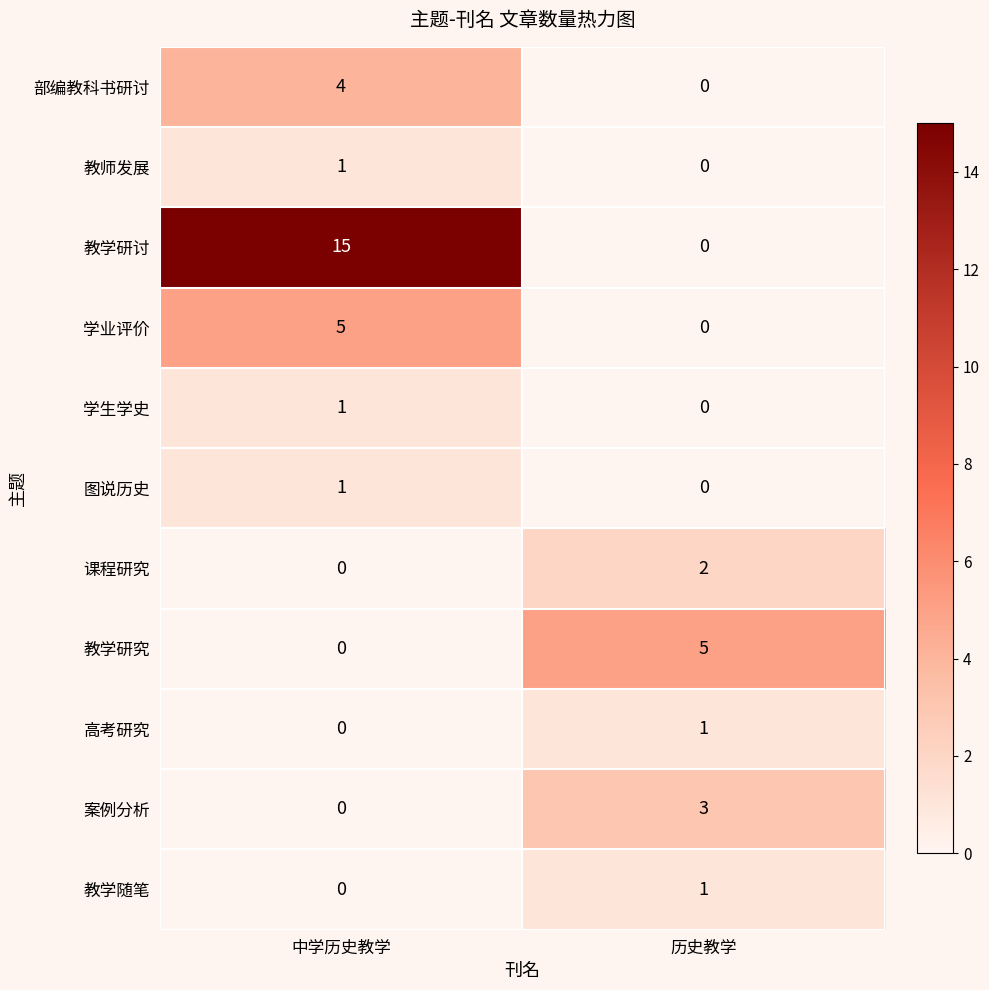

What is the total value across all series at 历史教学?

12